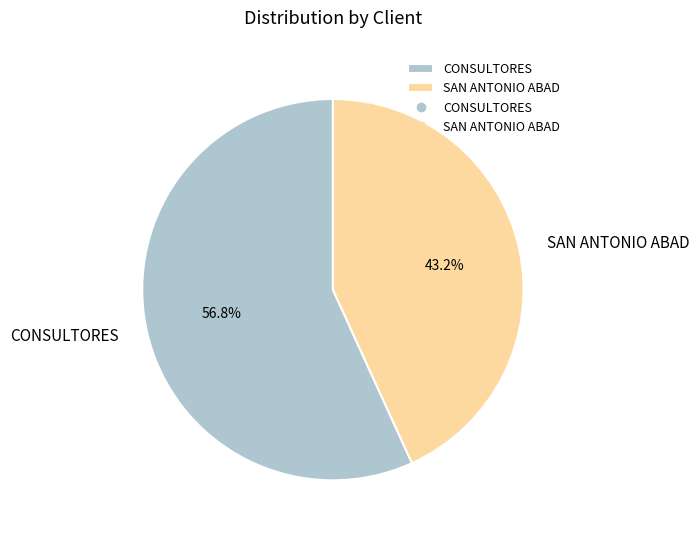

To the nearest percent, what is the difference between the largest and smallest slice percentages?

14%